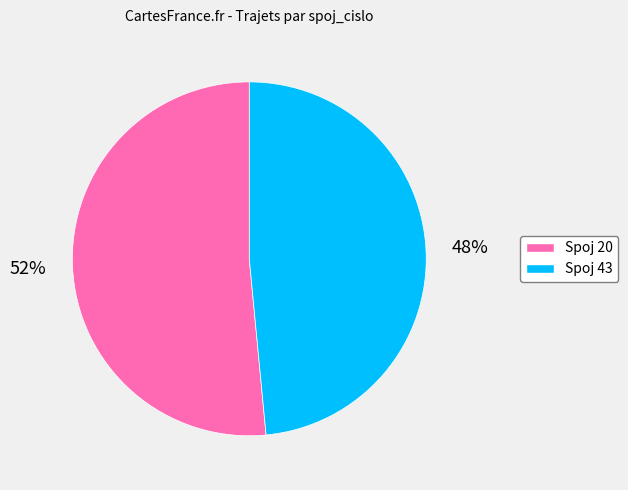

Does any single category account for the majority?

Yes